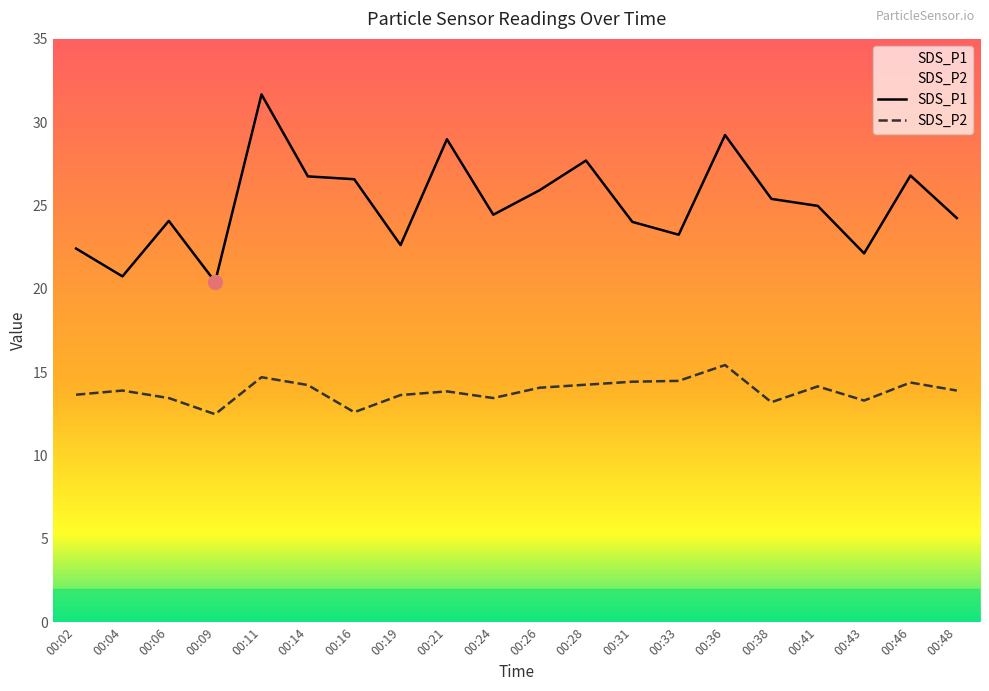

Where does the SDS_P2 series first go above 13?

00:02